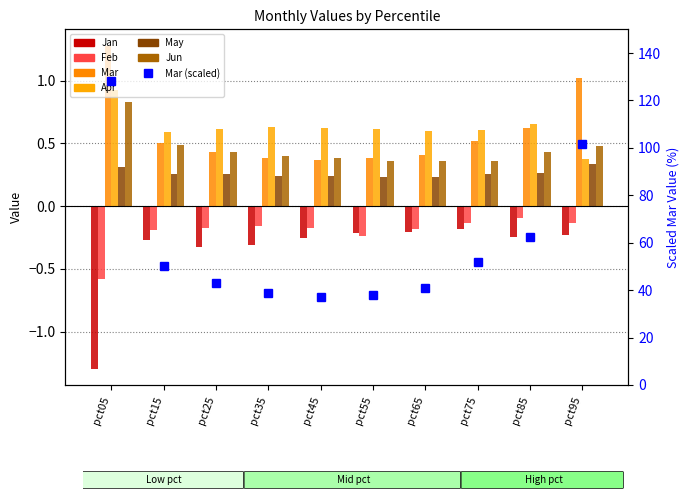

Between pct65 and pct75, which is larger?

pct75